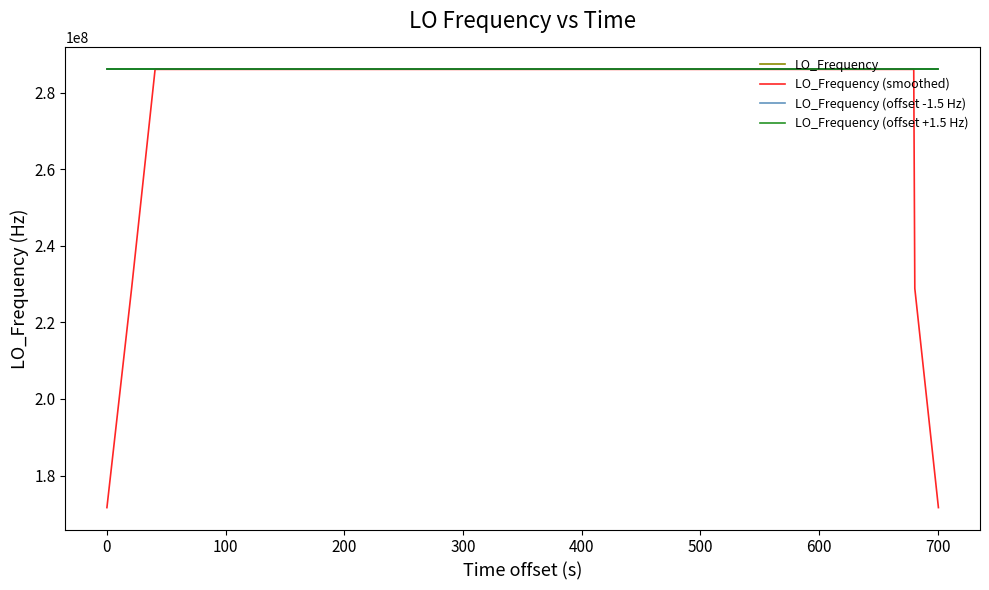

At how many categories does at least one series exceed 268743762?

40